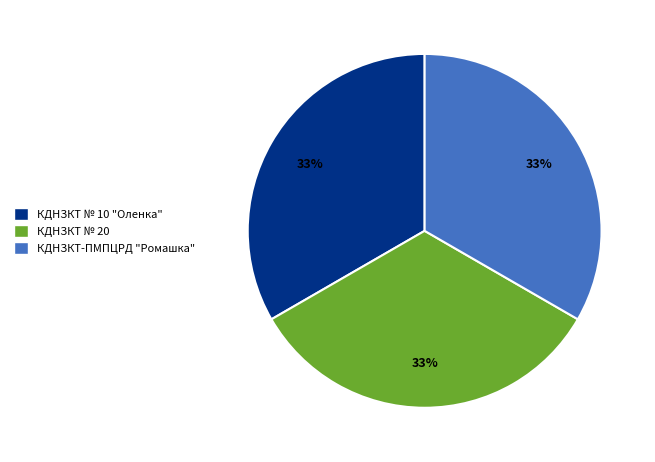

Does КДНЗКТ № 10 "Оленка" account for over 50% of the chart?

No